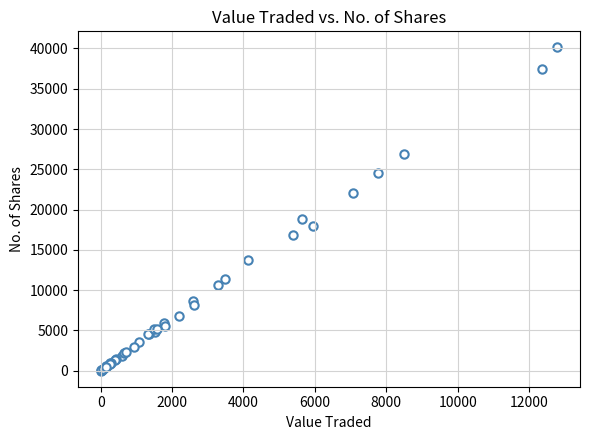

What Y value in the scatter plot is closest to 20069?

18800